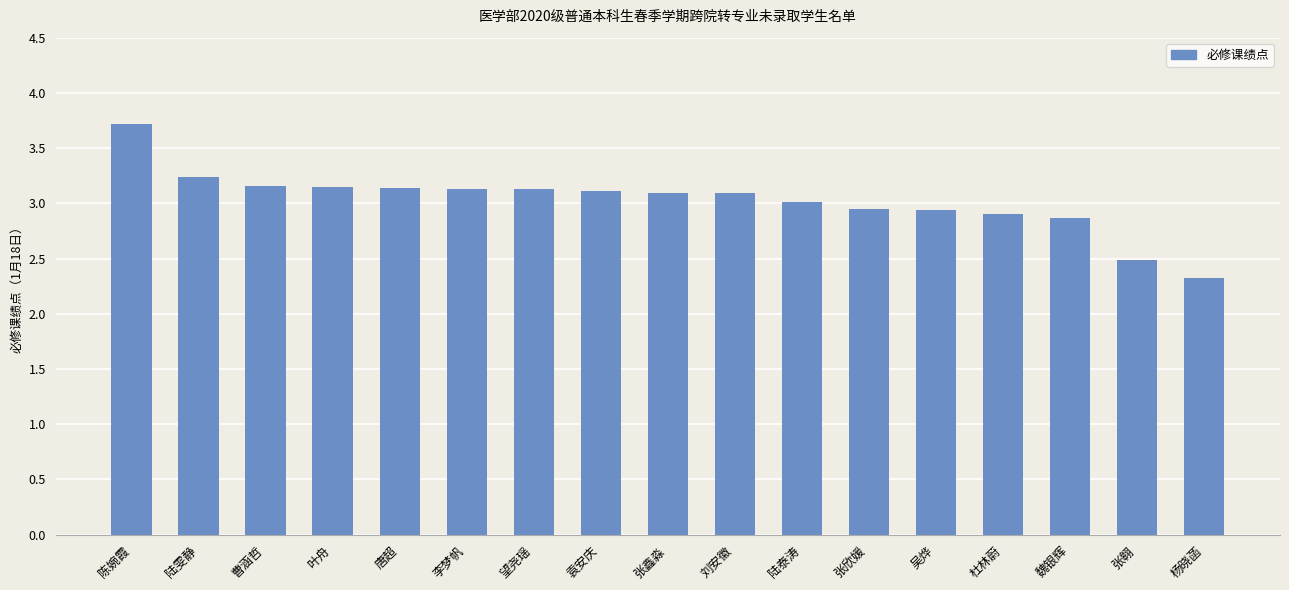

What is the change in value from 陈婉霞 to 曹涵哲?

-0.6